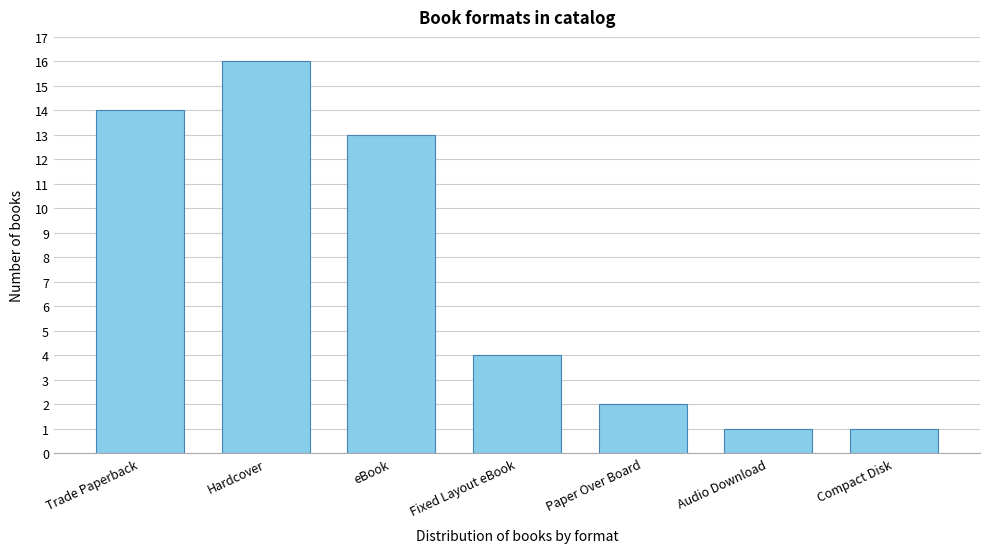

Reading right to left, extract all data points from this chart.

1	1	2	4	13	16	14